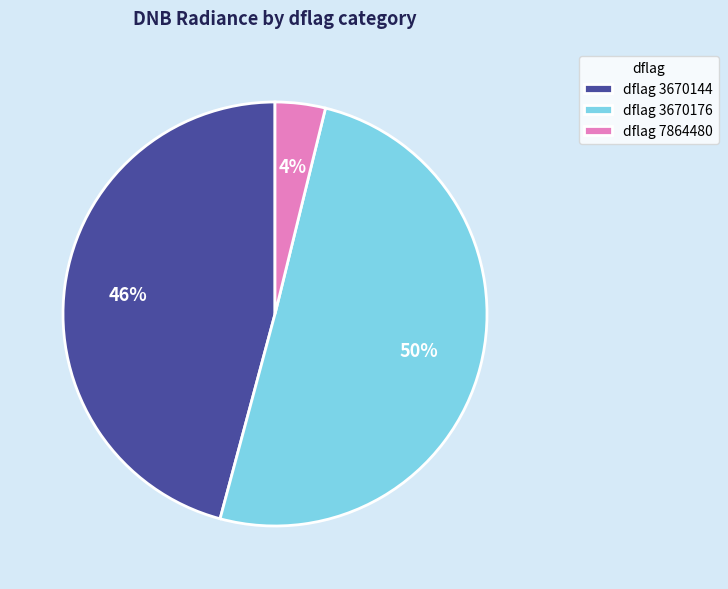

What percentage is the dflag 3670176 slice, to the nearest percent?

50%